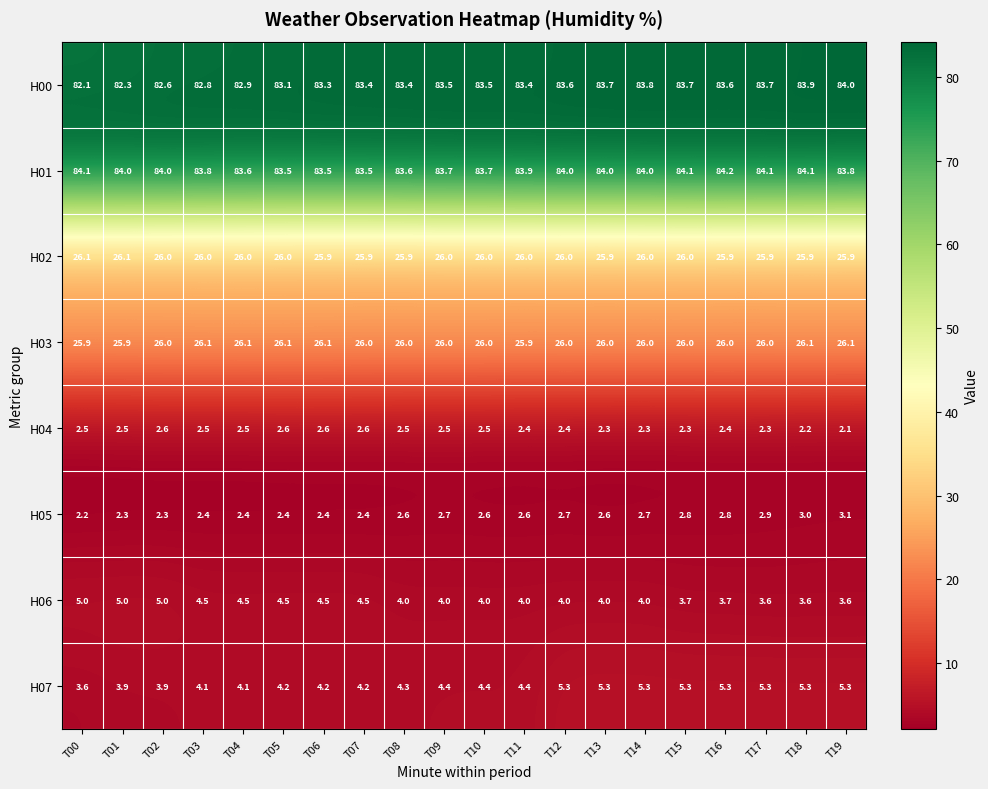

Read the H03 value at T04.

26.1